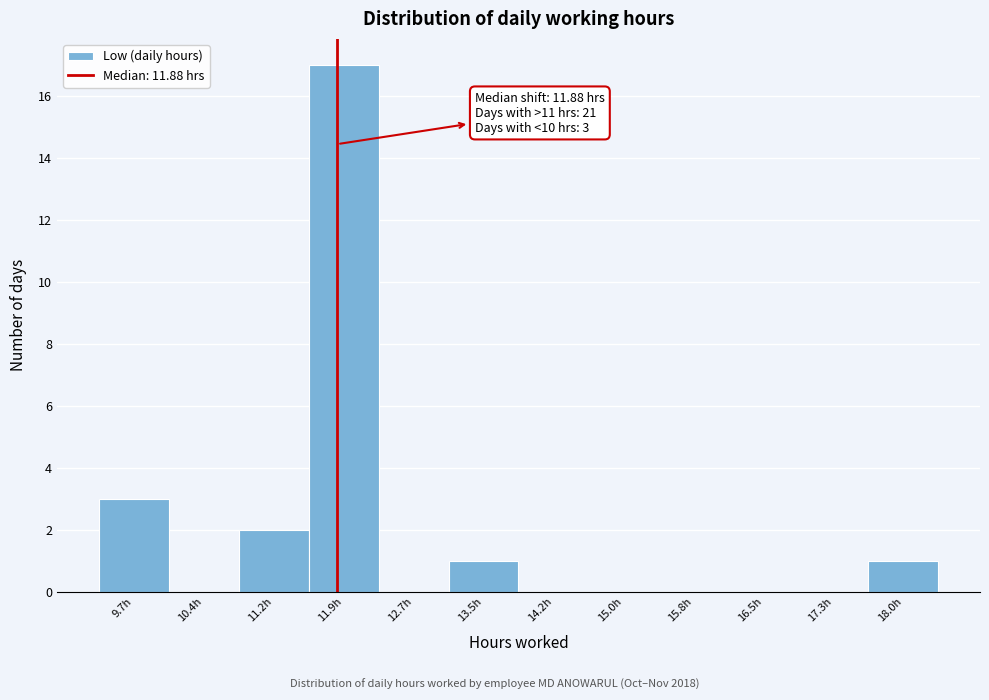

Which range on the x-axis has the tallest bar?

11.6 to 12.3